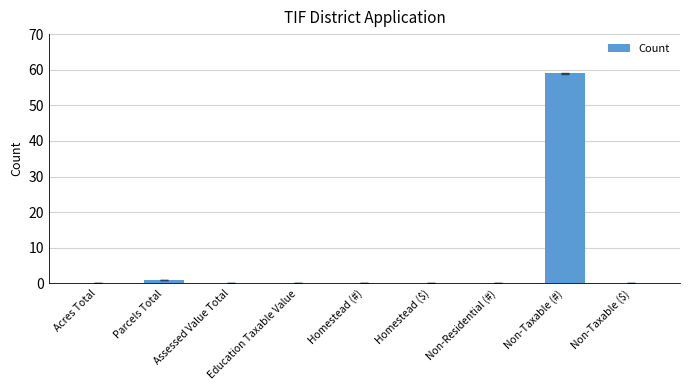

The chart shows a value of 1 at Parcels Total. True or false?

True